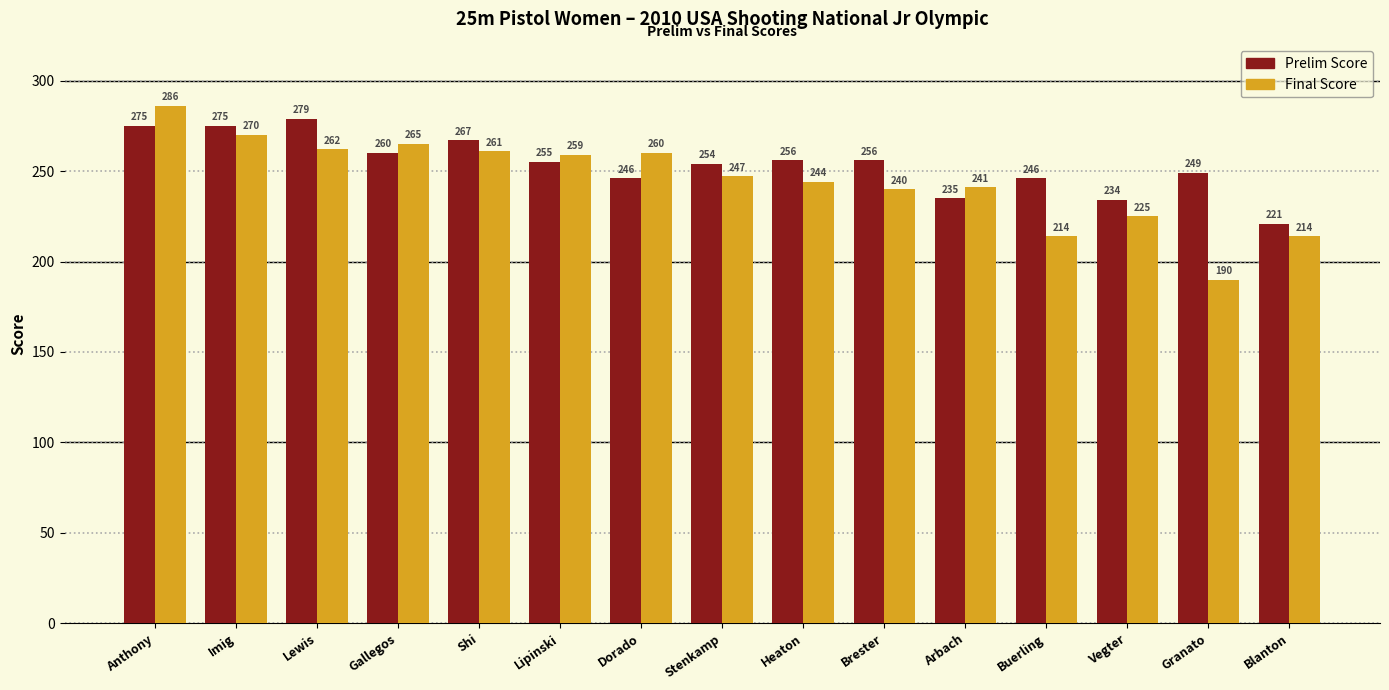

Are the bars grouped side by side (vs. stacked)?

Yes